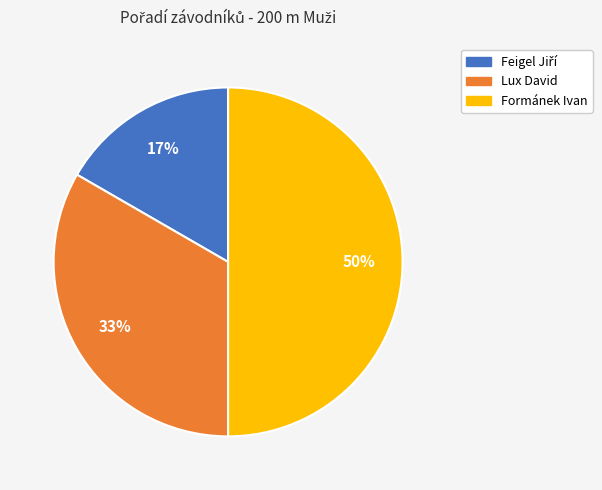

Which category has the biggest portion of the pie?

Formánek Ivan